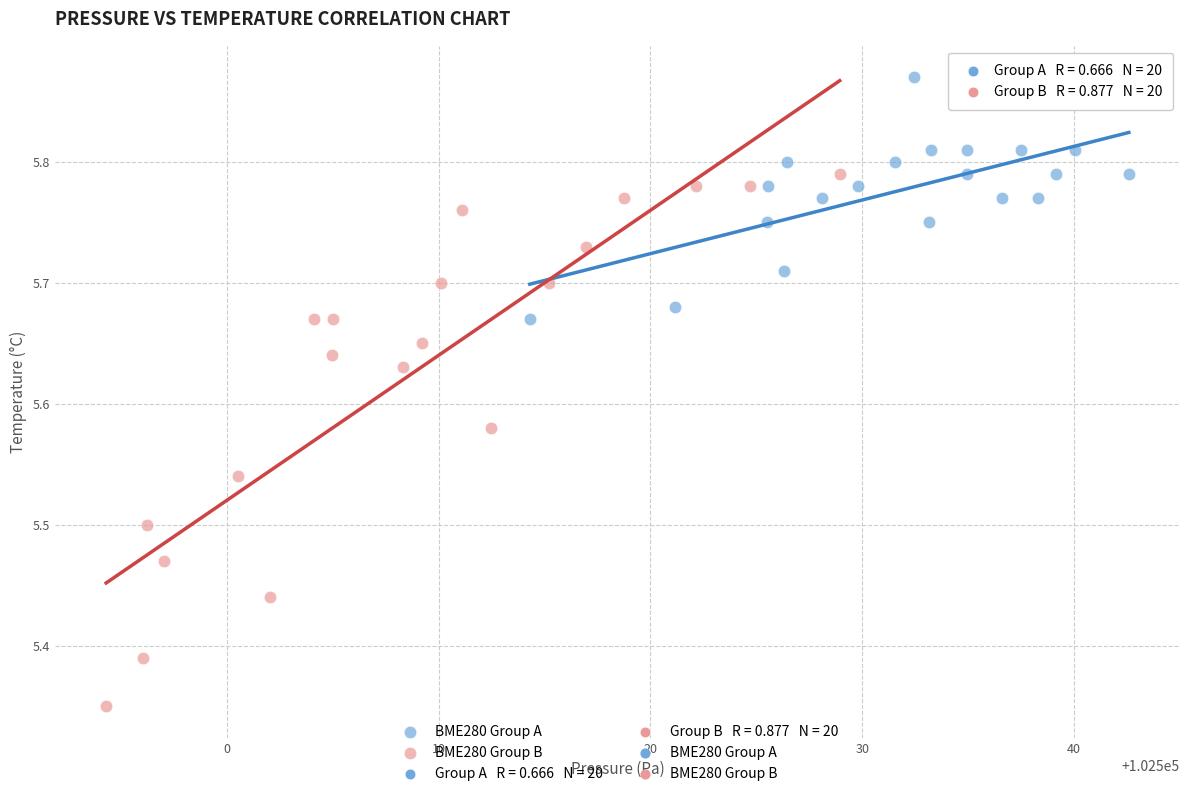

Which series reaches the maximum Y coordinate?

BME280 Group A